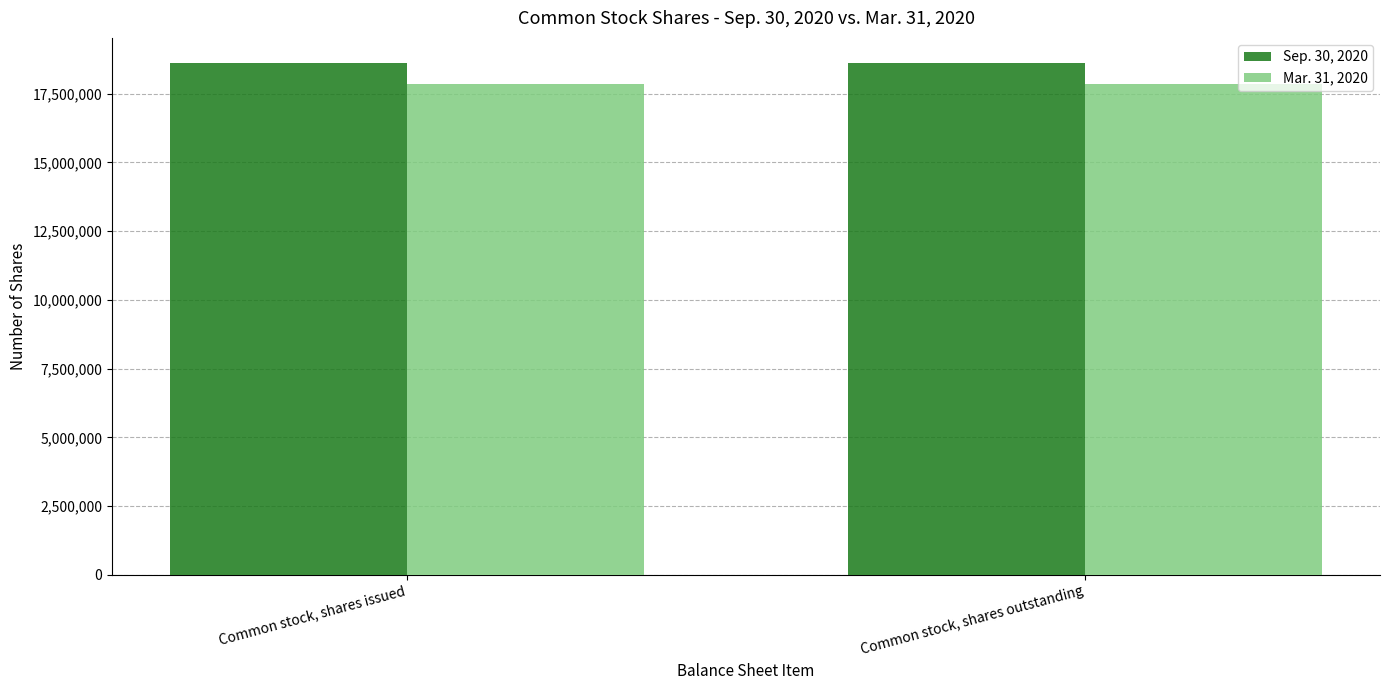

The value of Mar. 31, 2020 at Common stock, shares issued is 17870261. True or false?

True